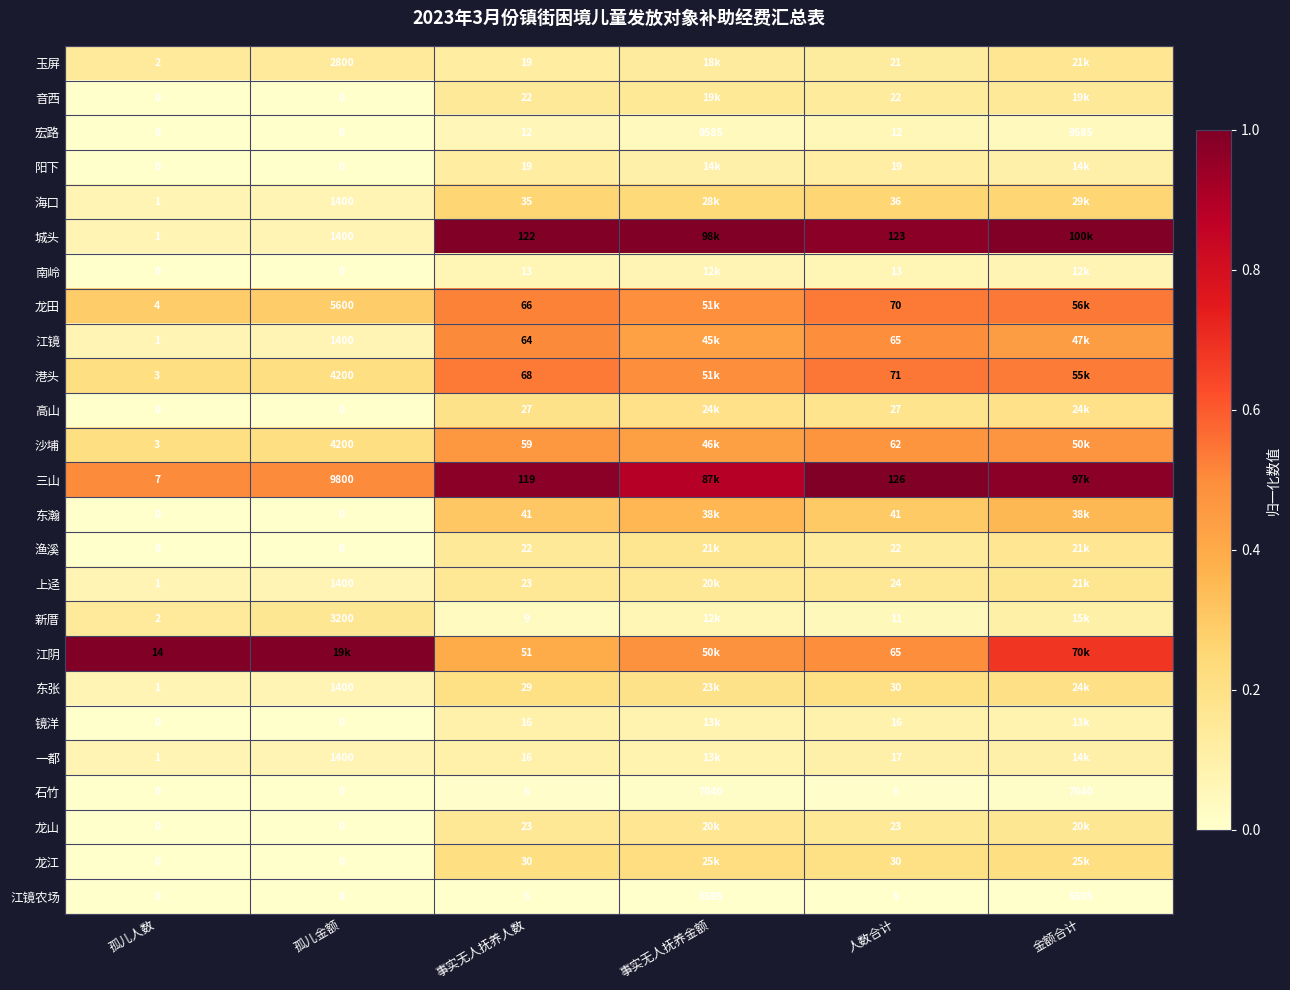

Is the value of 宏路 at 孤儿人数 greater than the value of 东张 at 孤儿人数?

No